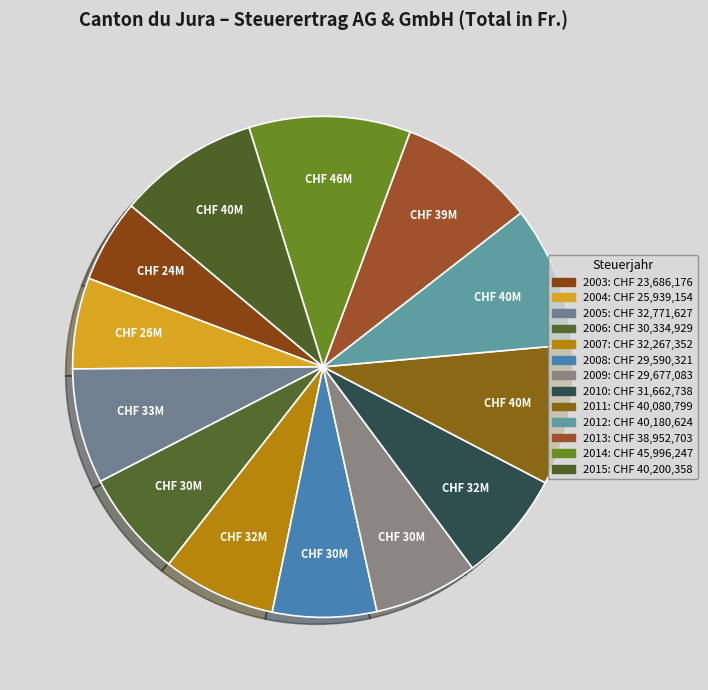

What percentage is the 2011 slice, to the nearest percent?

9%